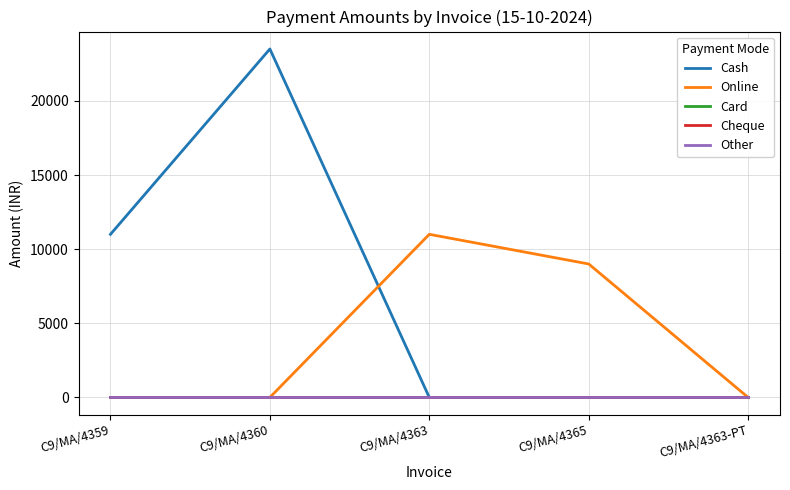

True or false: Online has more than 1 interior local peaks.

False